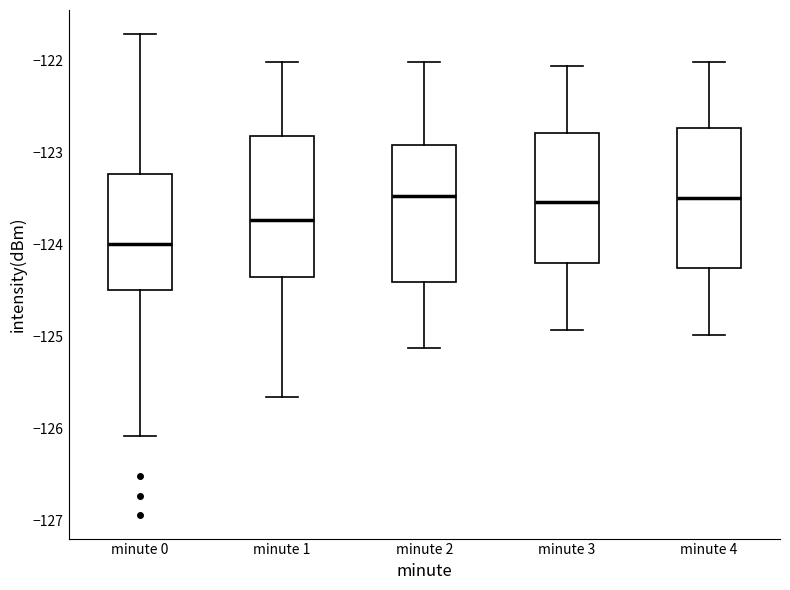

Where does the upper whisker of the box for minute 3 end on the y-axis? The values are not printed on the chart, so give them approximately, as read against the axis.

-122.1